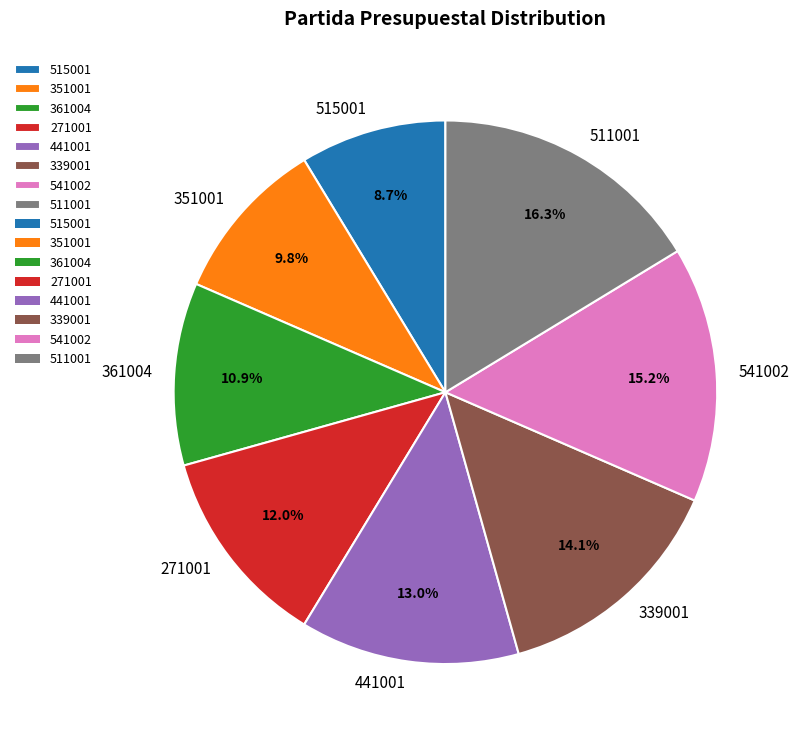

Does any single category account for the majority?

No